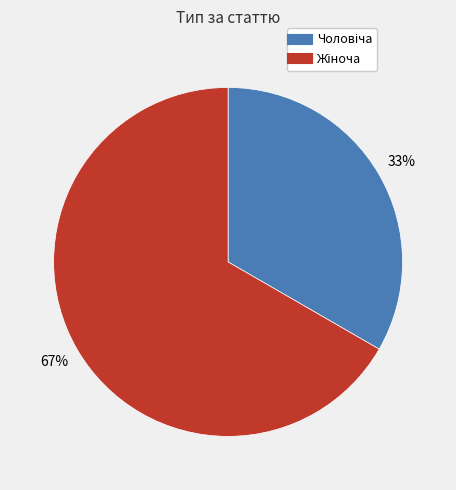

To the nearest percent, what is the average slice percentage?

50%